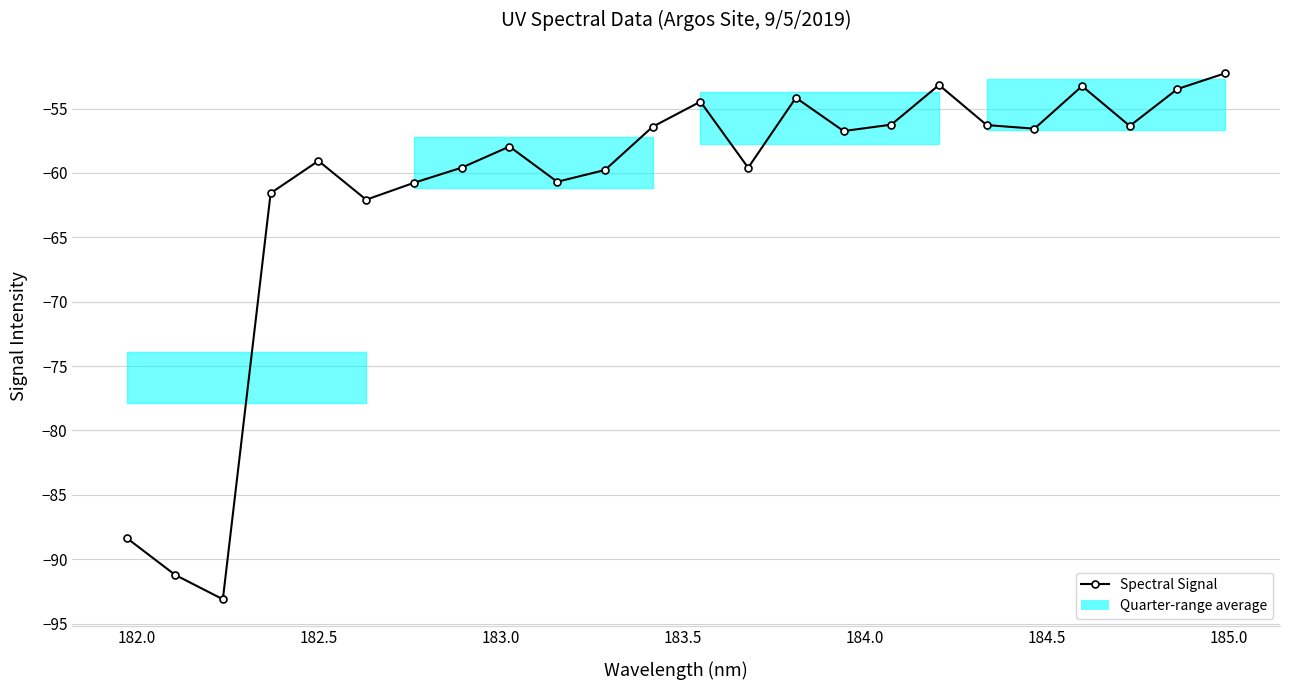

What is the sum of all values?

-1473.2